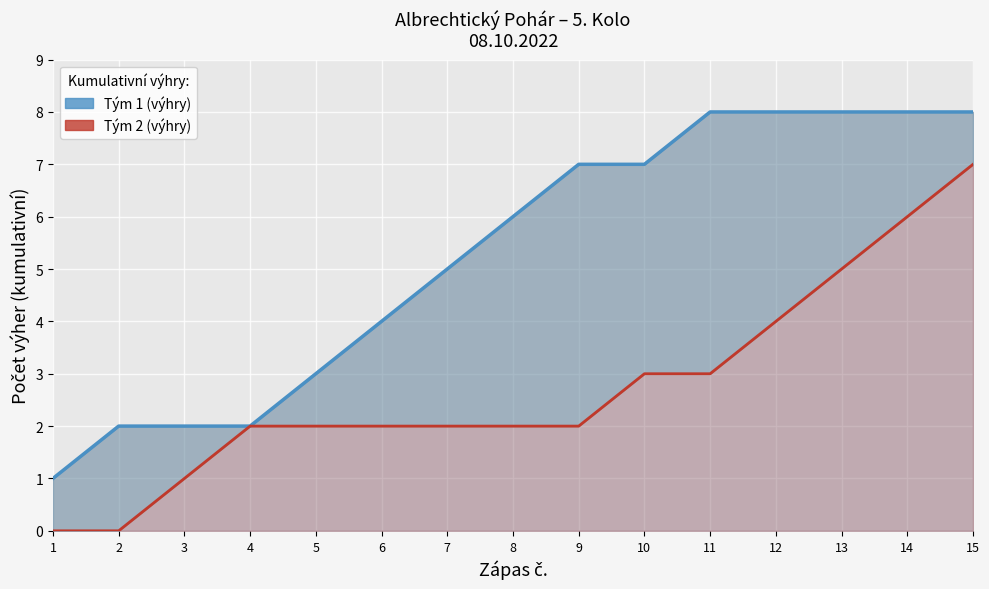

How many Tým 1 (výhry) values are between 2 and 8?

14